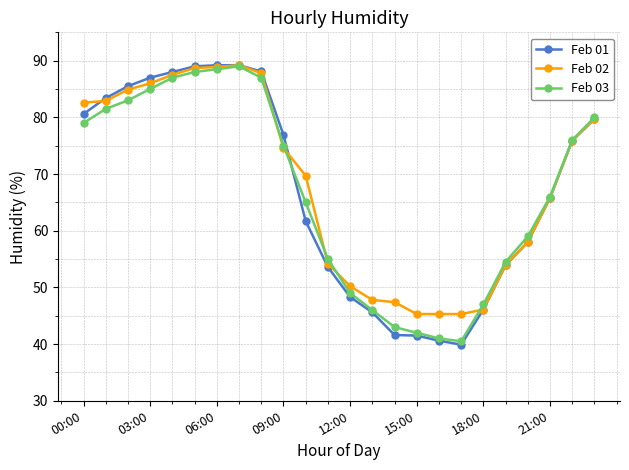

True or false: Feb 01 and Feb 03 intersect in this chart.

True